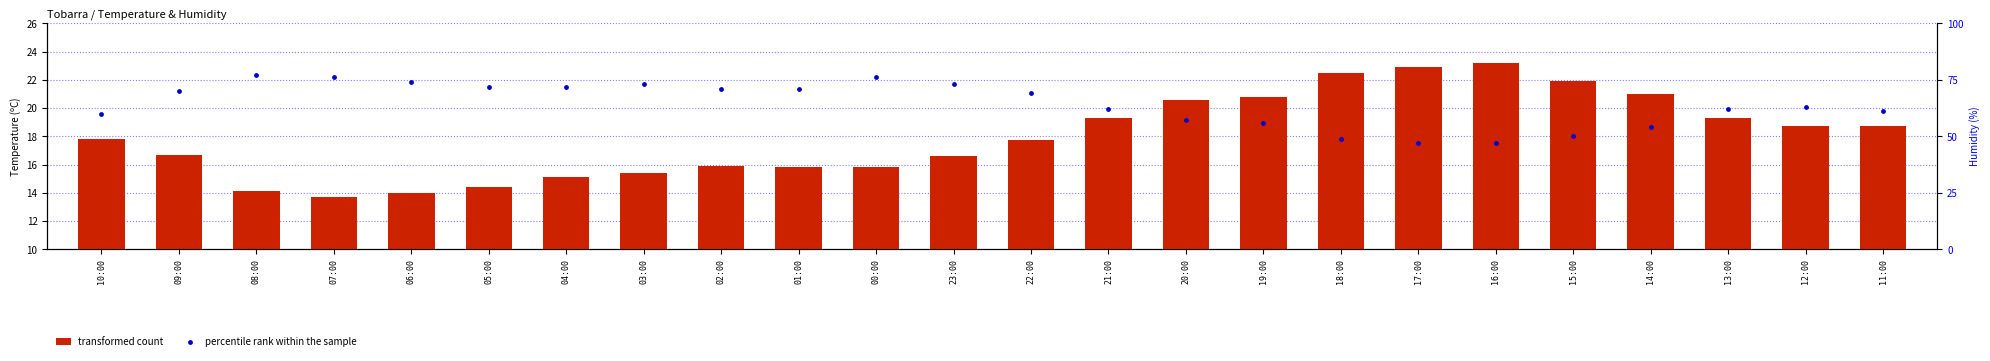

Which series reaches the maximum Y coordinate?

percentile rank within the sample